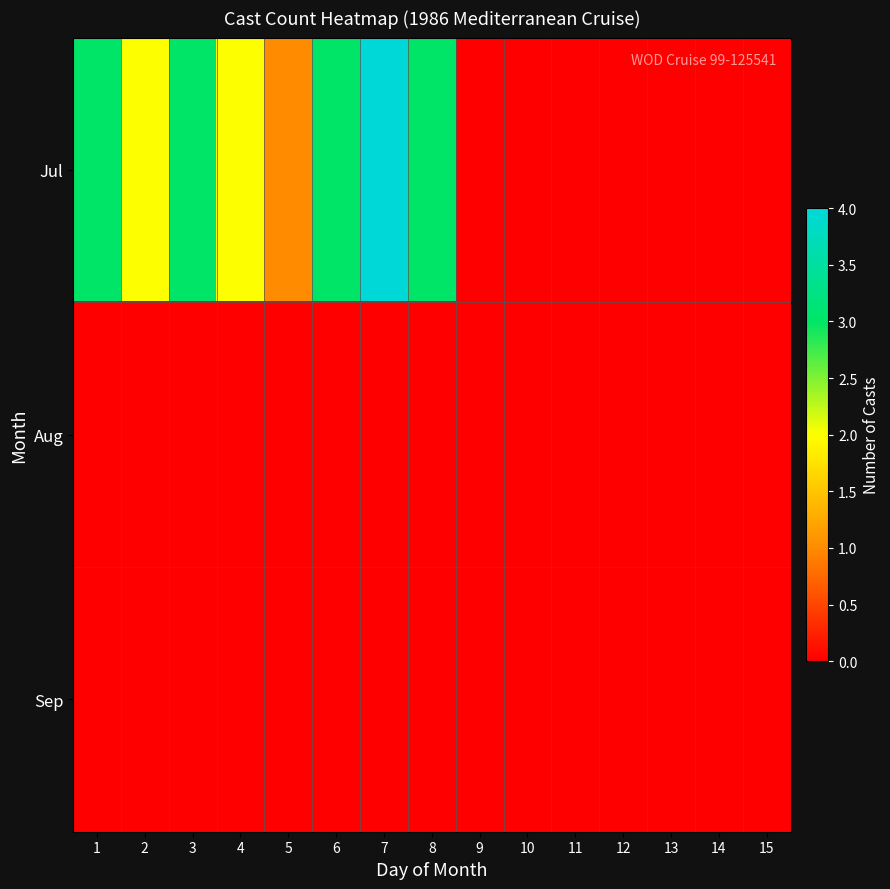

What is the spread (max minus min) of values at 1?

3